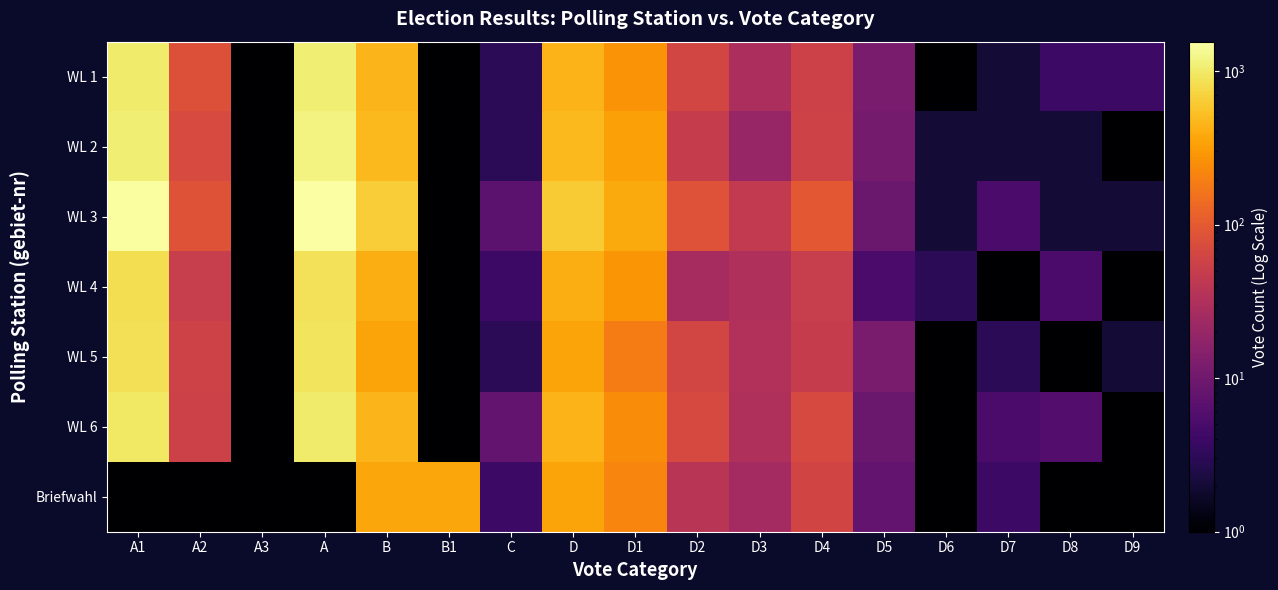

Reading left to right, transcribe all the data shown in this chart.

WL 1: A1=1015	A2=81	A3=1	A=1095	B=455	B1=1	C=3	D=453	D1=276	D2=63	D3=29	D4=56	D5=12	D6=1	D7=2	D8=4	D9=4
WL 2: A1=1103	A2=72	A3=1	A=1174	B=488	B1=1	C=3	D=486	D1=340	D2=49	D3=20	D4=59	D5=11	D6=2	D7=2	D8=2	D9=1
WL 3: A1=1472	A2=87	A3=1	A=1558	B=645	B1=1	C=7	D=639	D1=392	D2=84	D3=45	D4=98	D5=9	D6=2	D7=5	D8=2	D9=2
WL 4: A1=843	A2=51	A3=1	A=893	B=408	B1=1	C=4	D=405	D1=283	D2=27	D3=32	D4=51	D5=5	D6=3	D7=1	D8=5	D9=1
WL 5: A1=862	A2=59	A3=1	A=920	B=360	B1=1	C=3	D=358	D1=191	D2=63	D3=33	D4=49	D5=12	D6=1	D7=3	D8=1	D9=2
WL 6: A1=969	A2=57	A3=1	A=1025	B=458	B1=1	C=8	D=451	D1=245	D2=70	D3=32	D4=69	D5=9	D6=1	D7=5	D8=6	D9=1
Briefwahl: A1=1	A2=1	A3=1	A=1	B=363	B1=363	C=4	D=360	D1=221	D2=38	D3=25	D4=61	D5=8	D6=1	D7=4	D8=1	D9=1